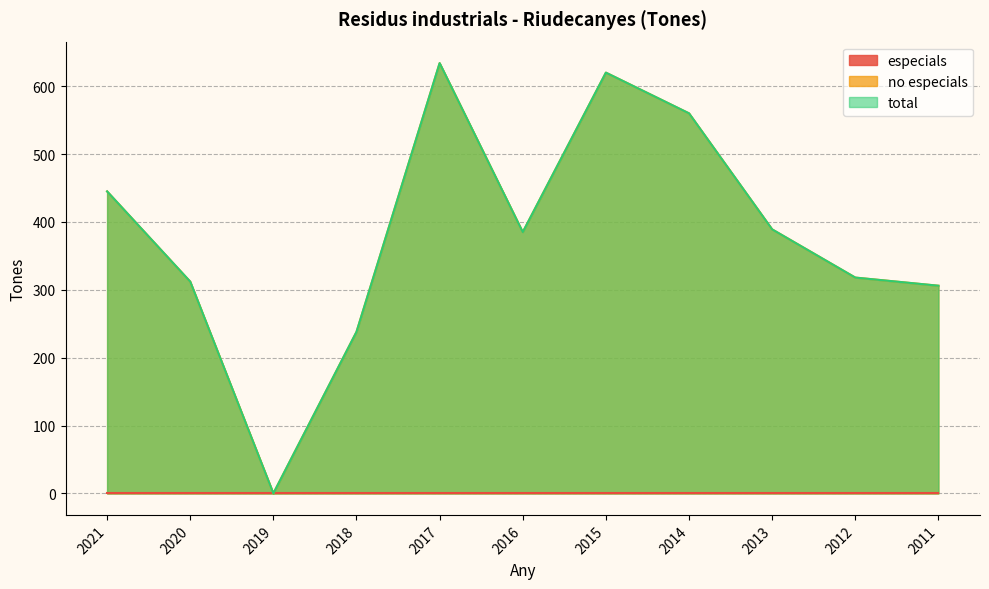

At which label is total closest to 317?

2012